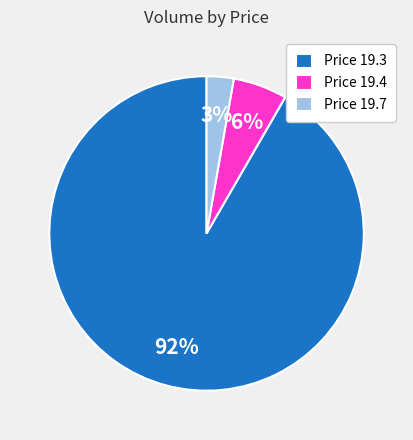

To the nearest percent, what portion does Price 19.4 represent?

6%